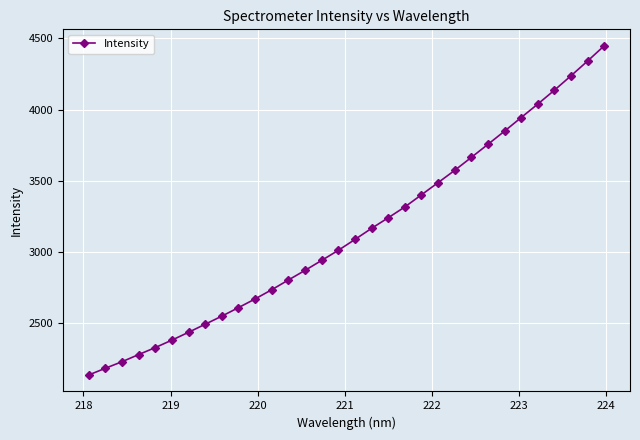

What is the difference between the maximum and second lowest values?

2262.0